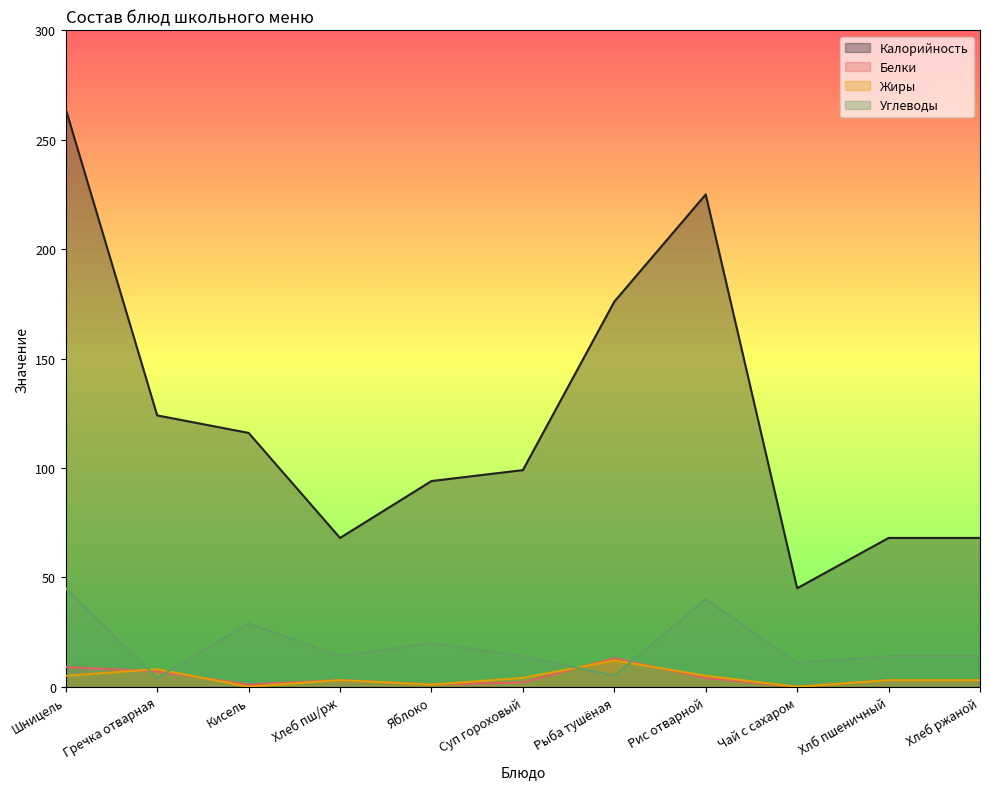

How many positive values does the Белки series have?

10